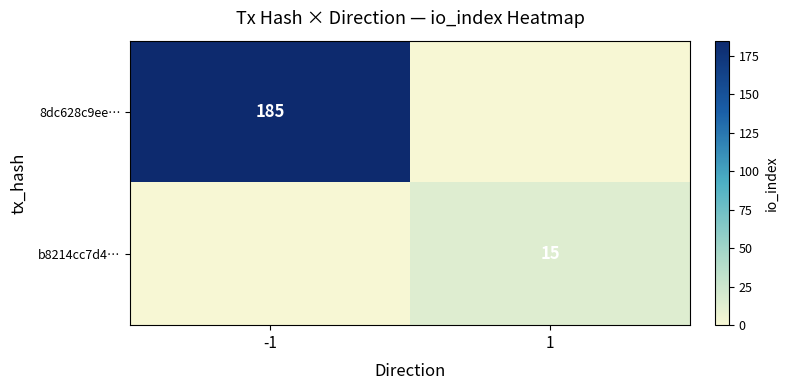

Is it true that b8214cc7d4… equals 20 at 1?

False